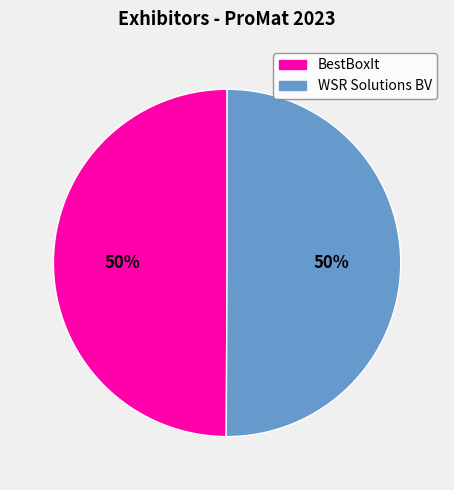

True or false: WSR Solutions BV accounts for 41% of the total.

False